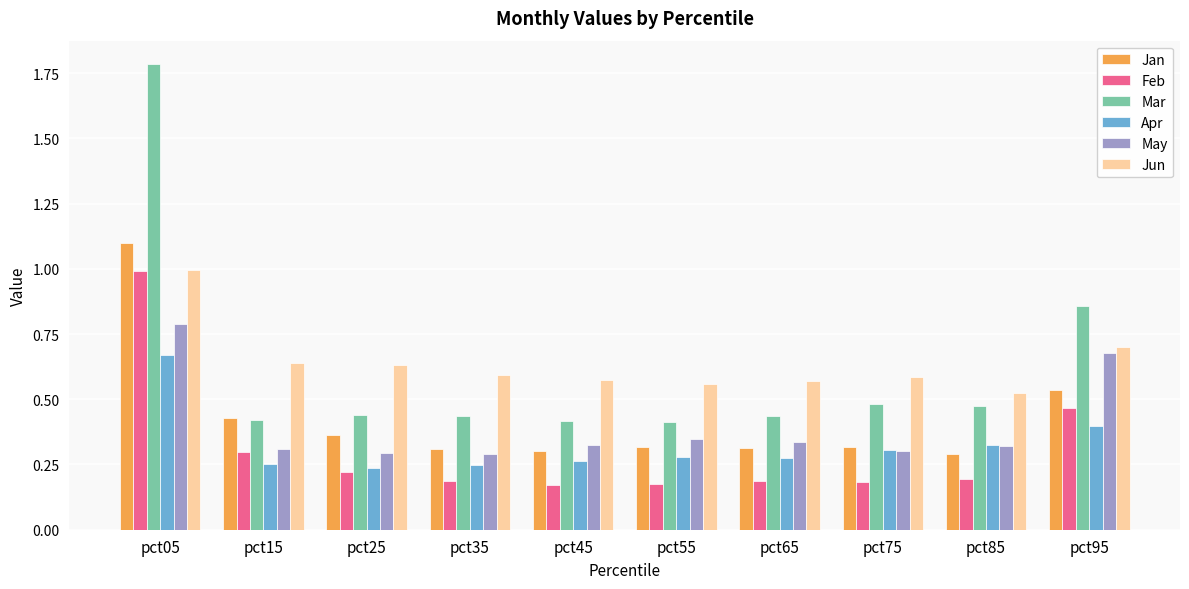

What is the difference between the maximum and minimum values in the Jan series?

0.8